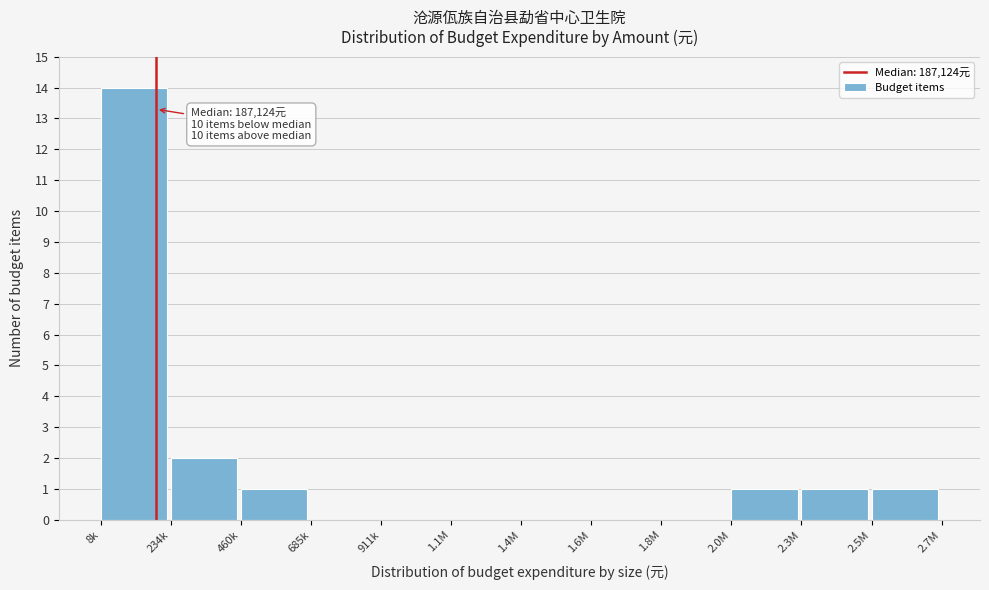

Reading left to right, list all the values displayed in this chart.

8k=14	234k=2	460k=1	685k=0	911k=0	1.1M=0	1.4M=0	1.6M=0	1.8M=0	2.0M=1	2.3M=1	2.5M=1